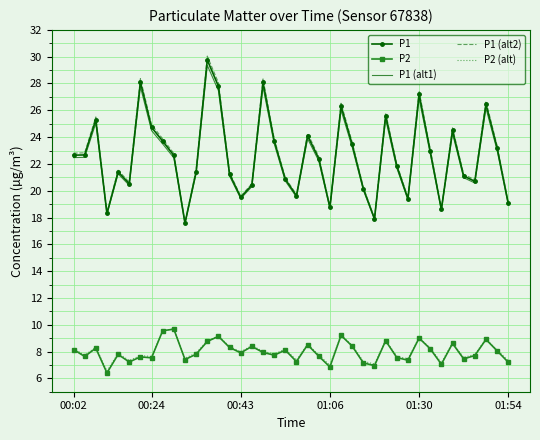

Which series has the largest range (max minus min)?

P1 (alt2)